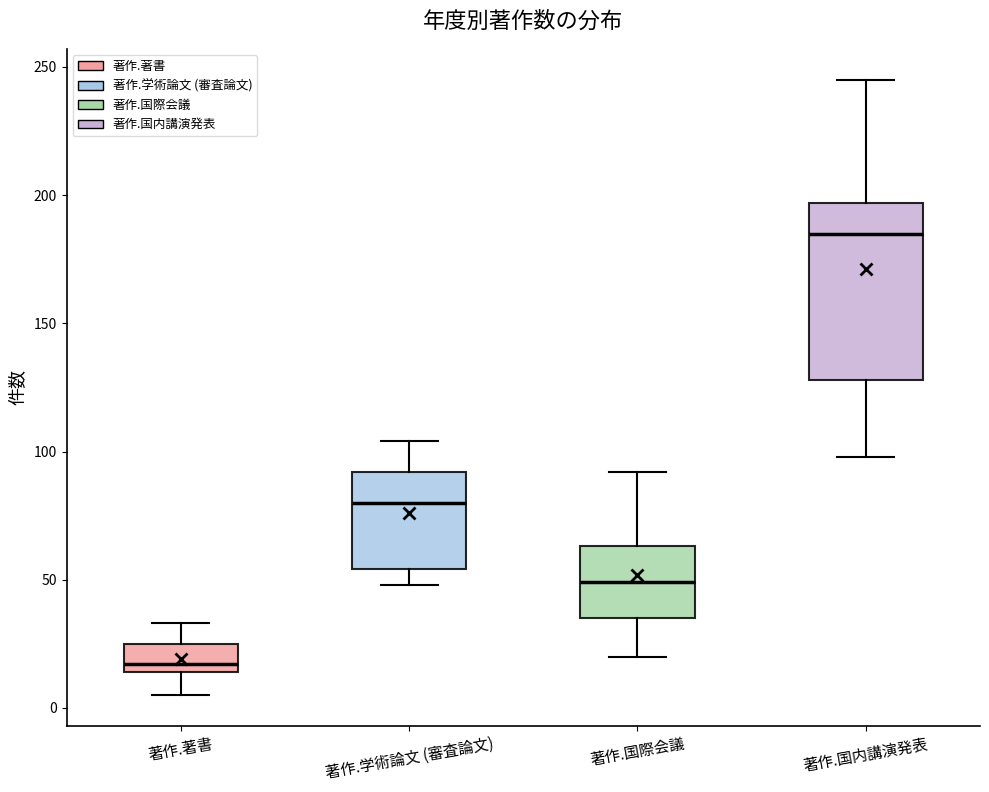

Reading left to right, read every box against the y-axis: the position of its median line, the range the box covers, and the ends of its whiskers. The values are not printed on the chart, so give them approximately, as read against the axis.

著作.著書: median 15 (just above the box's lower edge), box 15 to 25, whiskers 5 to 35
著作.学術論文 (審査論文): median 80, box 55 to 90, whiskers 50 to 105
著作.国際会議: median 50, box 35 to 65, whiskers 20 to 90
著作.国内講演発表: median 185, box 130 to 195, whiskers 100 to 245